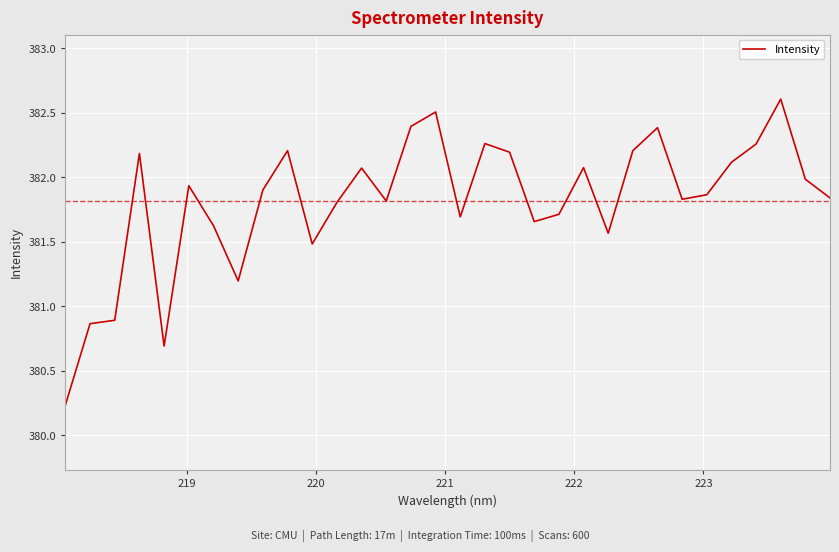

What is the difference between the maximum and minimum values?

2.4